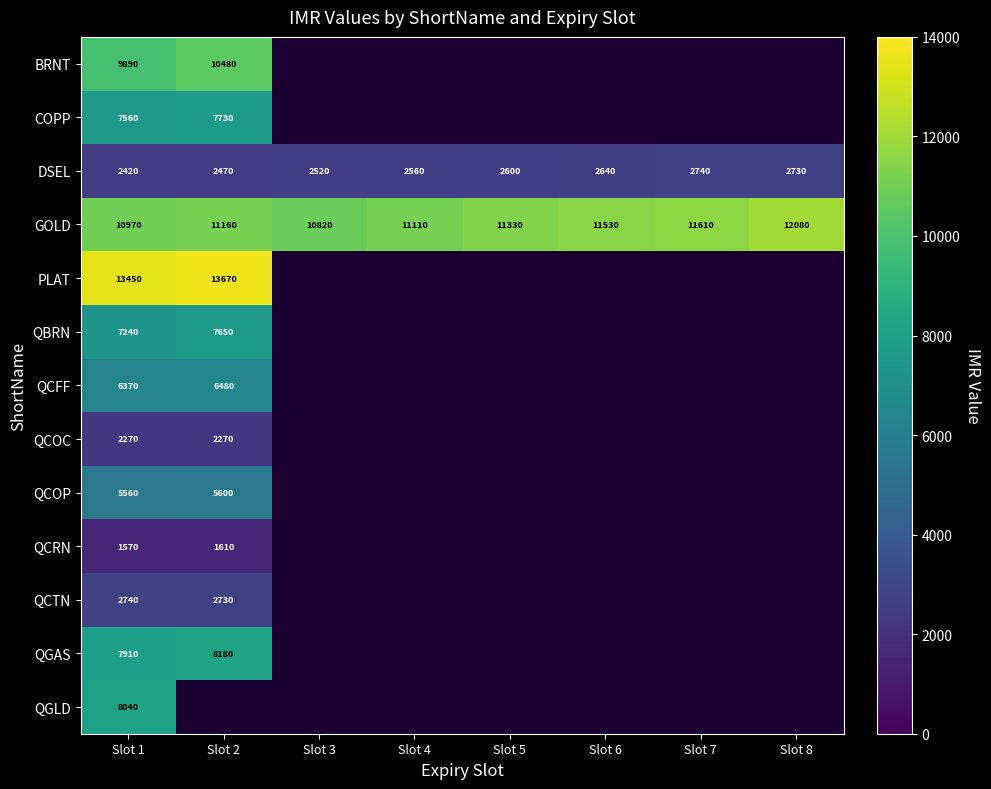

What is the difference between the GOLD values at Slot 4 and Slot 7?

500